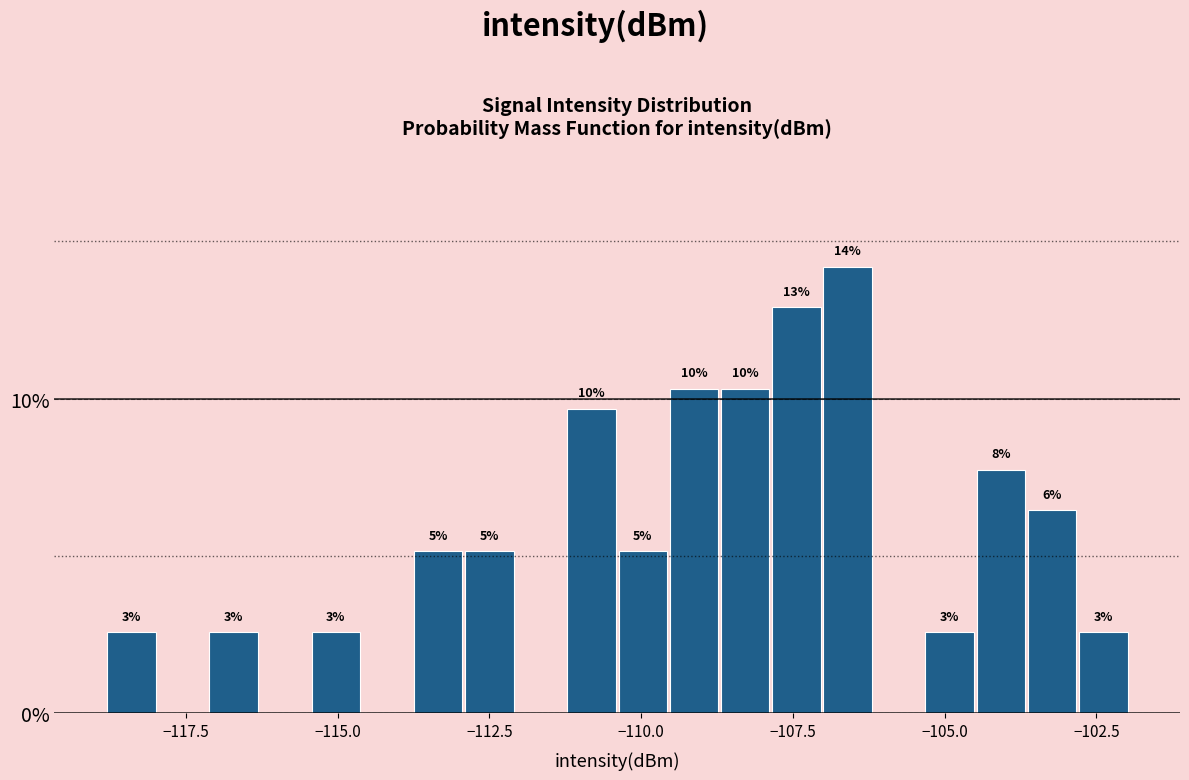

Around what value on the x-axis is the tallest bar? Give the approximate position of its centre, as read against the axis.

-106.5